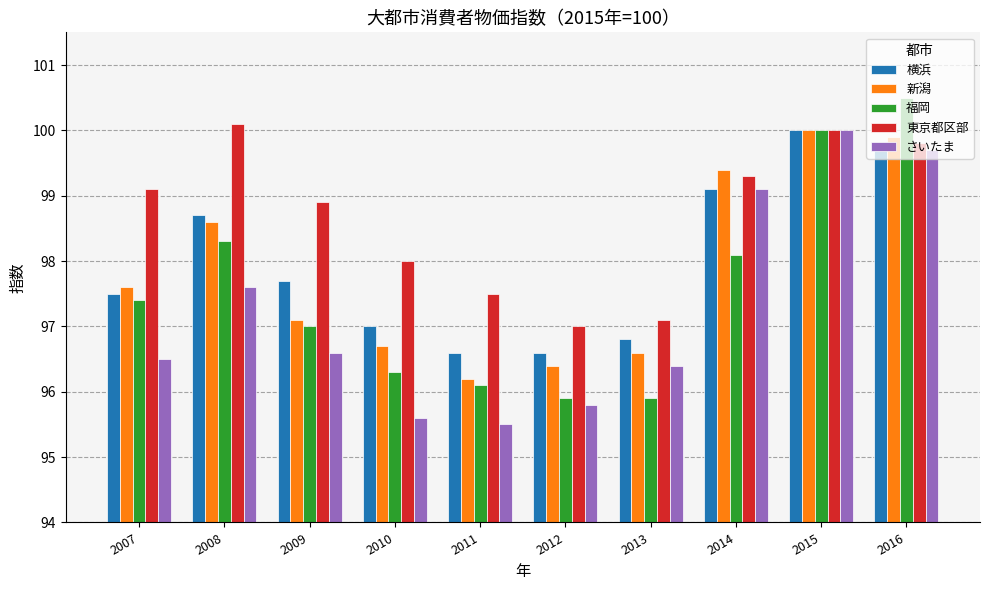

What is the sum of the 横浜 values at 2010 and 2015?

197.0